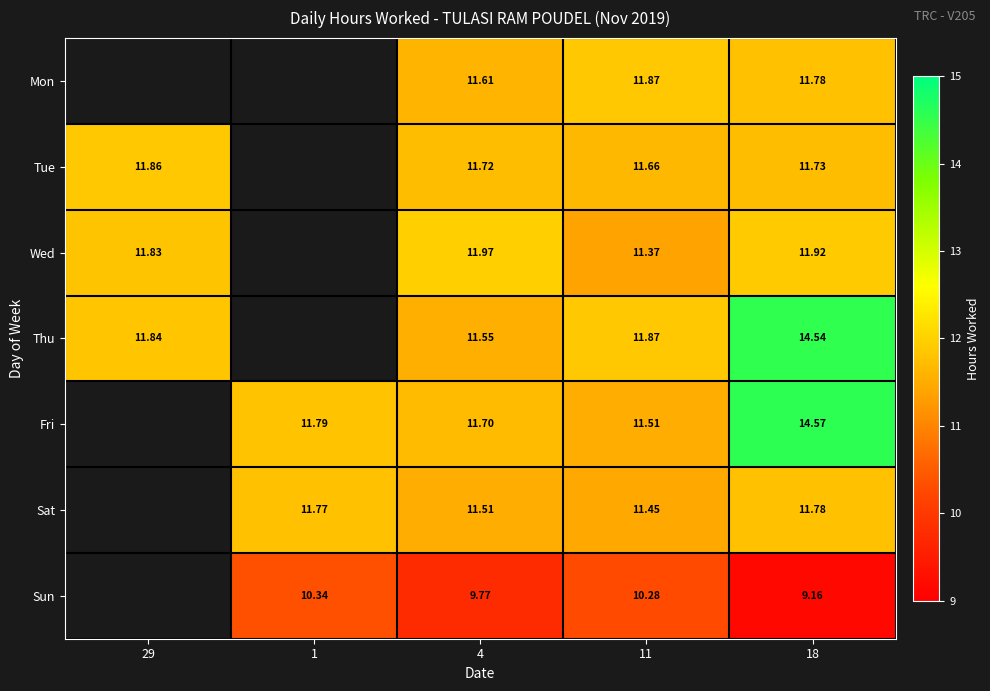

How many positive values does the Fri series have?

4